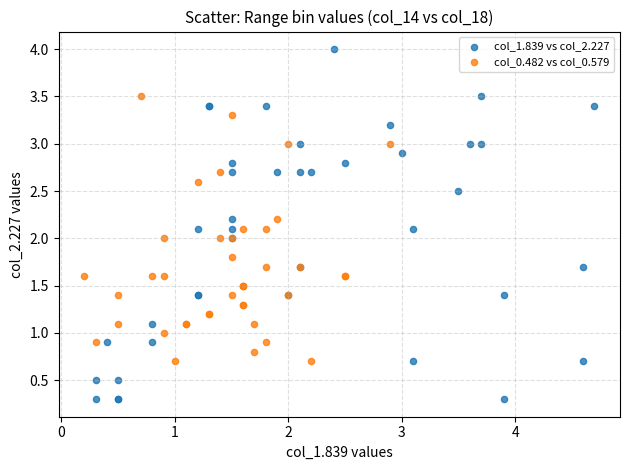

Which series reaches the minimum Y coordinate?

col_1.839 vs col_2.227